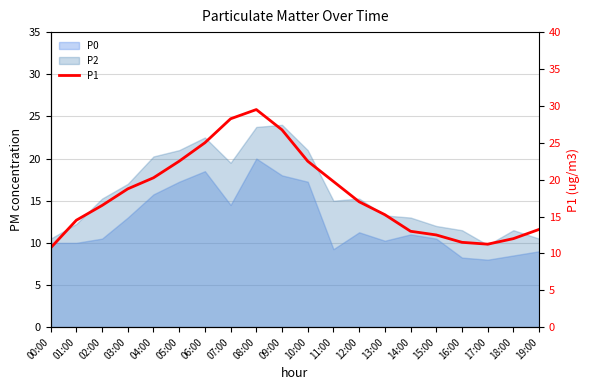

The chart shows a value of 20.2 at 04:00. True or false?

True